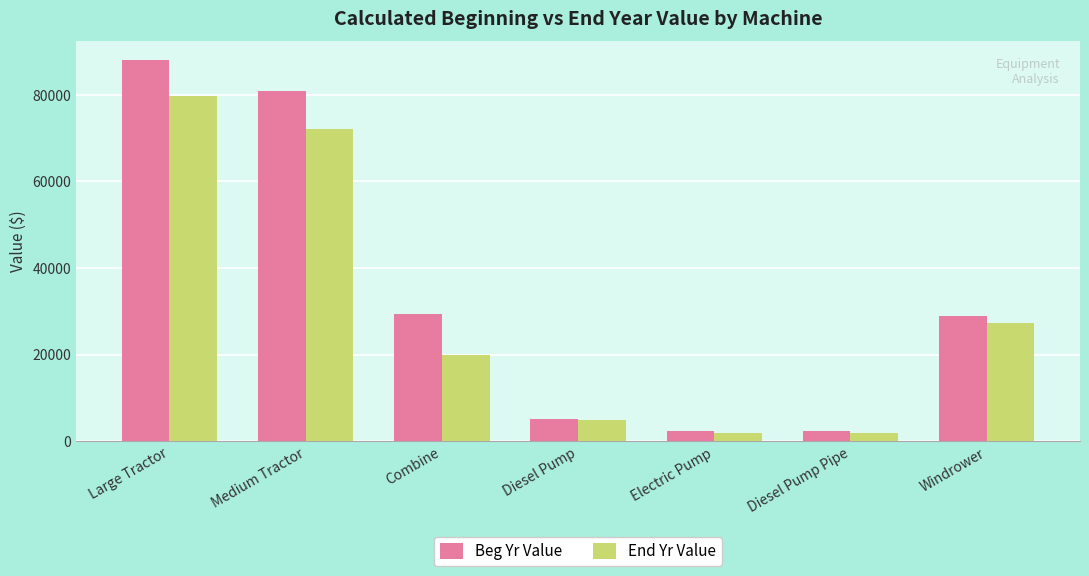

The End Yr Value series shows 27278.0 at Windrower. True or false?

True